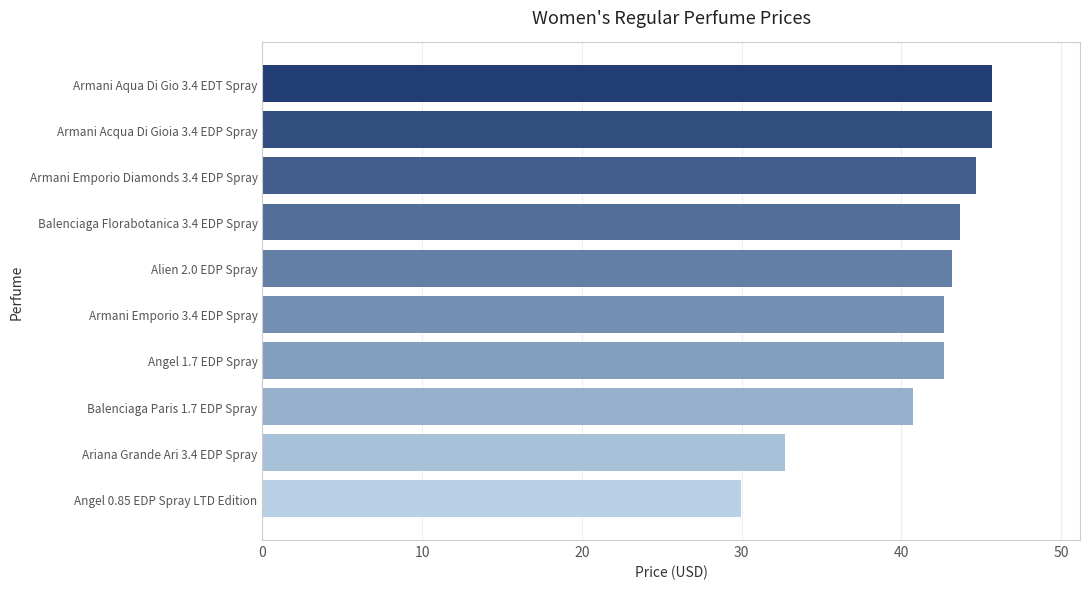

Is it true that the value at Ariana Grande Ari 3.4 EDP Spray is 52.3?

False